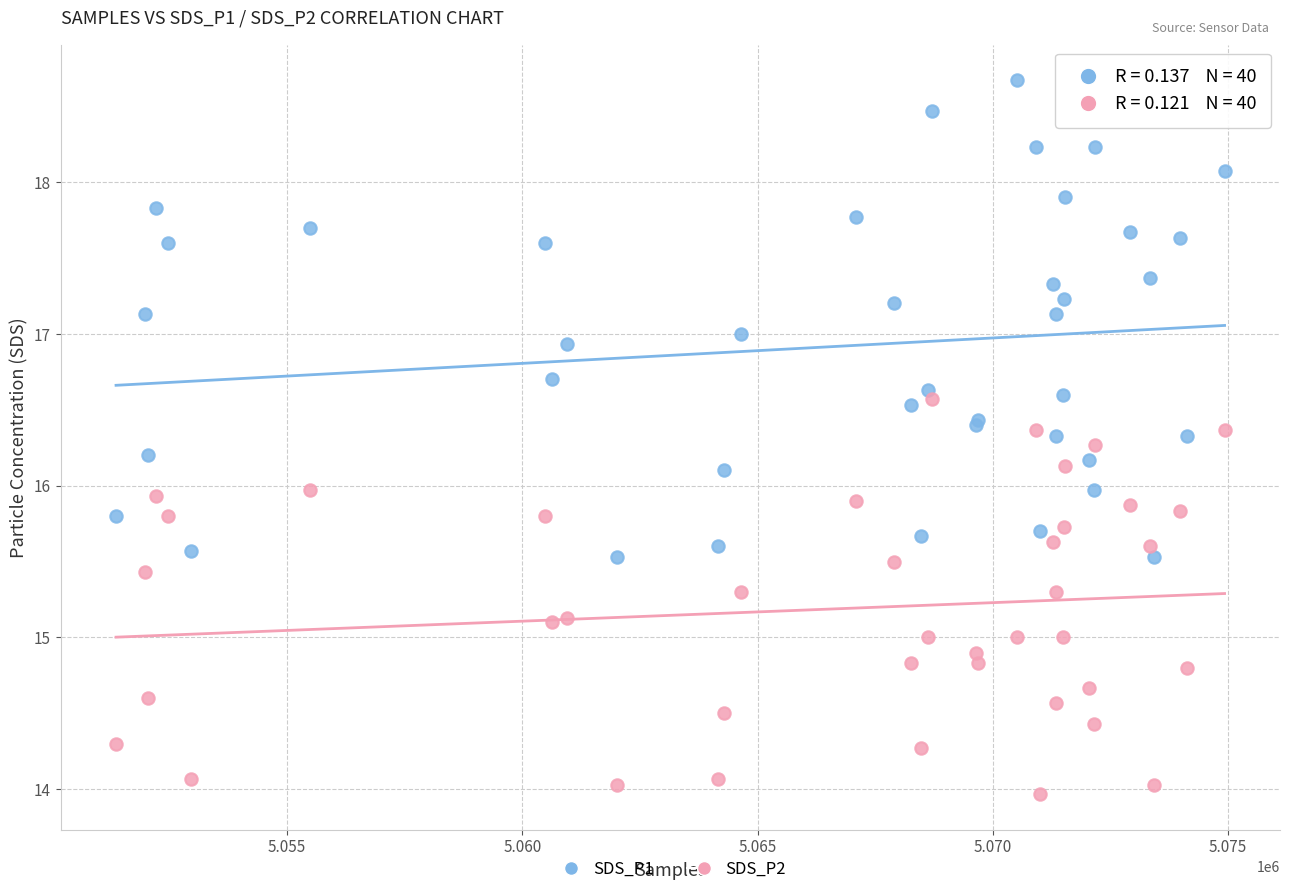

What are all the series names shown in the legend?

SDS_P1, SDS_P2